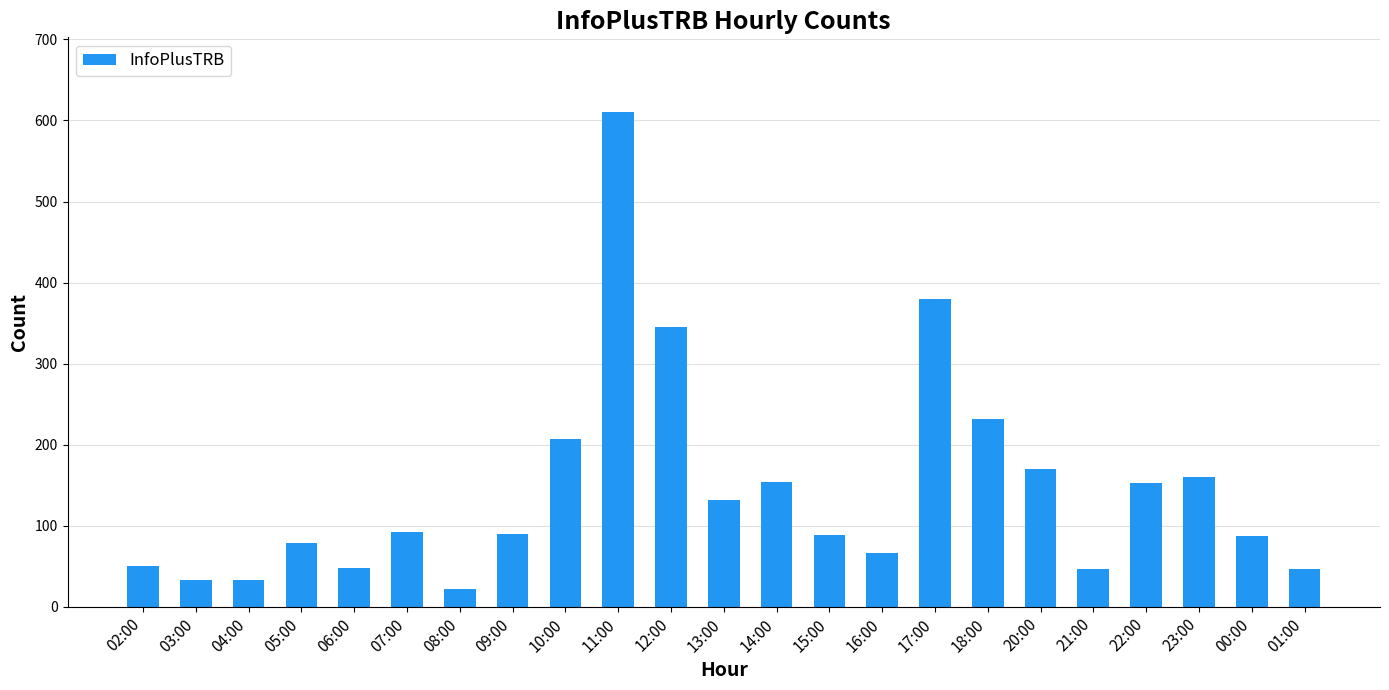

What is the sum of all values?

3321